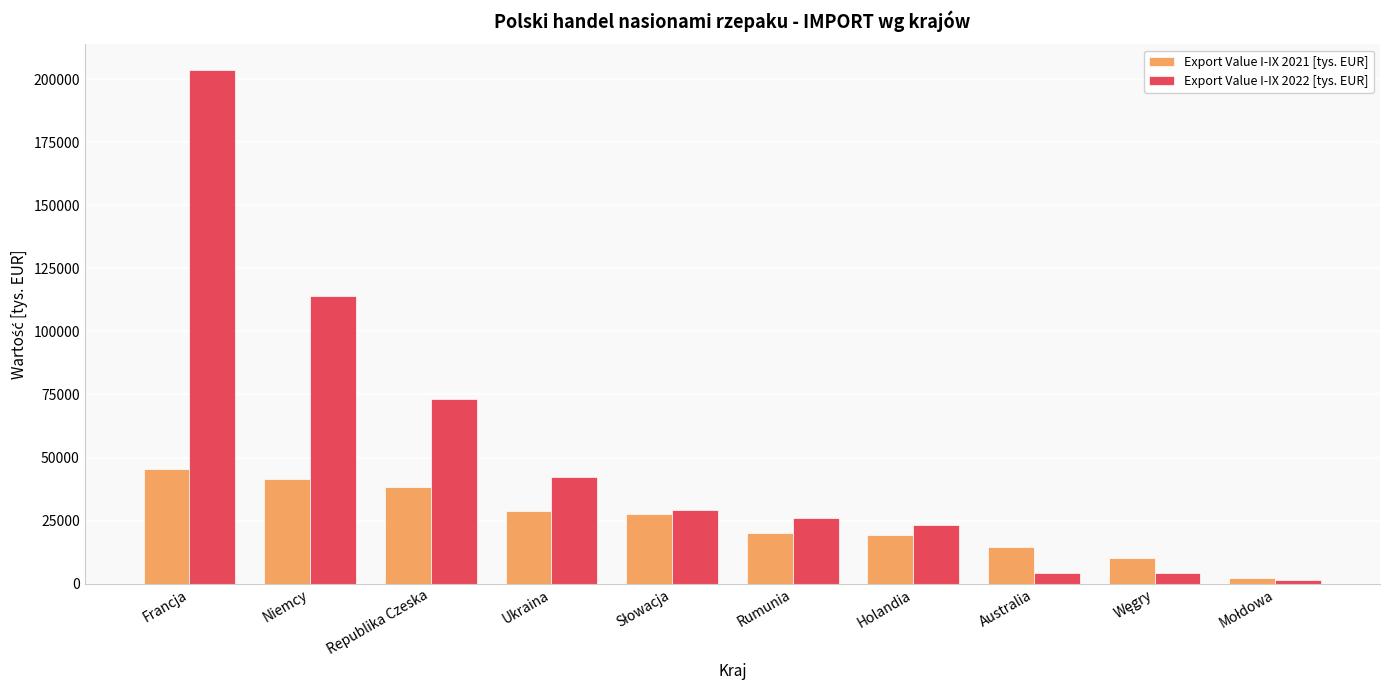

What is the label of the 1st bar from the left?

Francja